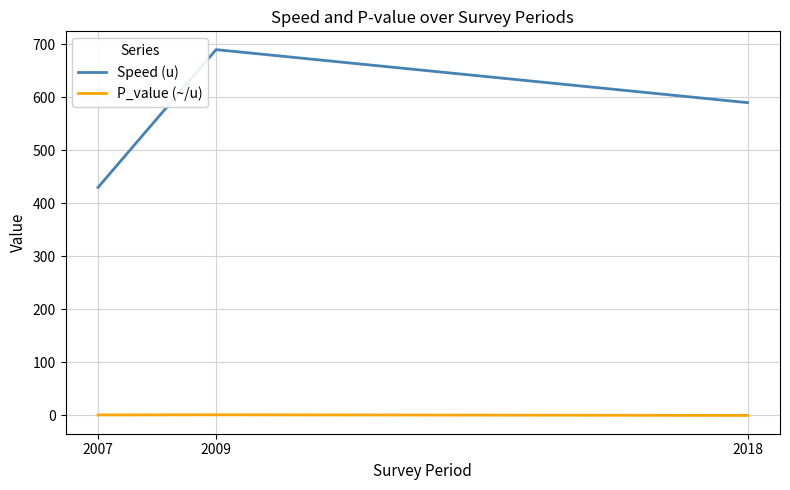

The value of P_value (~/u) at 2018 is 0.0. True or false?

True